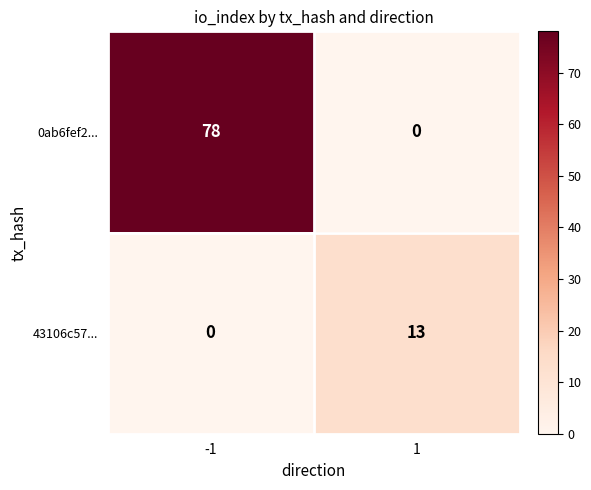

How many categories are shown in the chart?

2